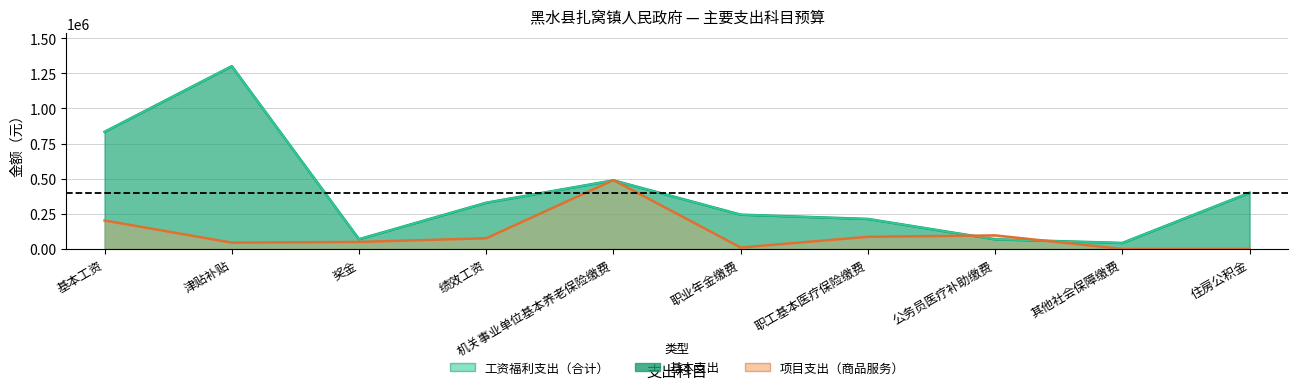

At which label is 工资福利支出（合计） closest to 671744?

基本工资